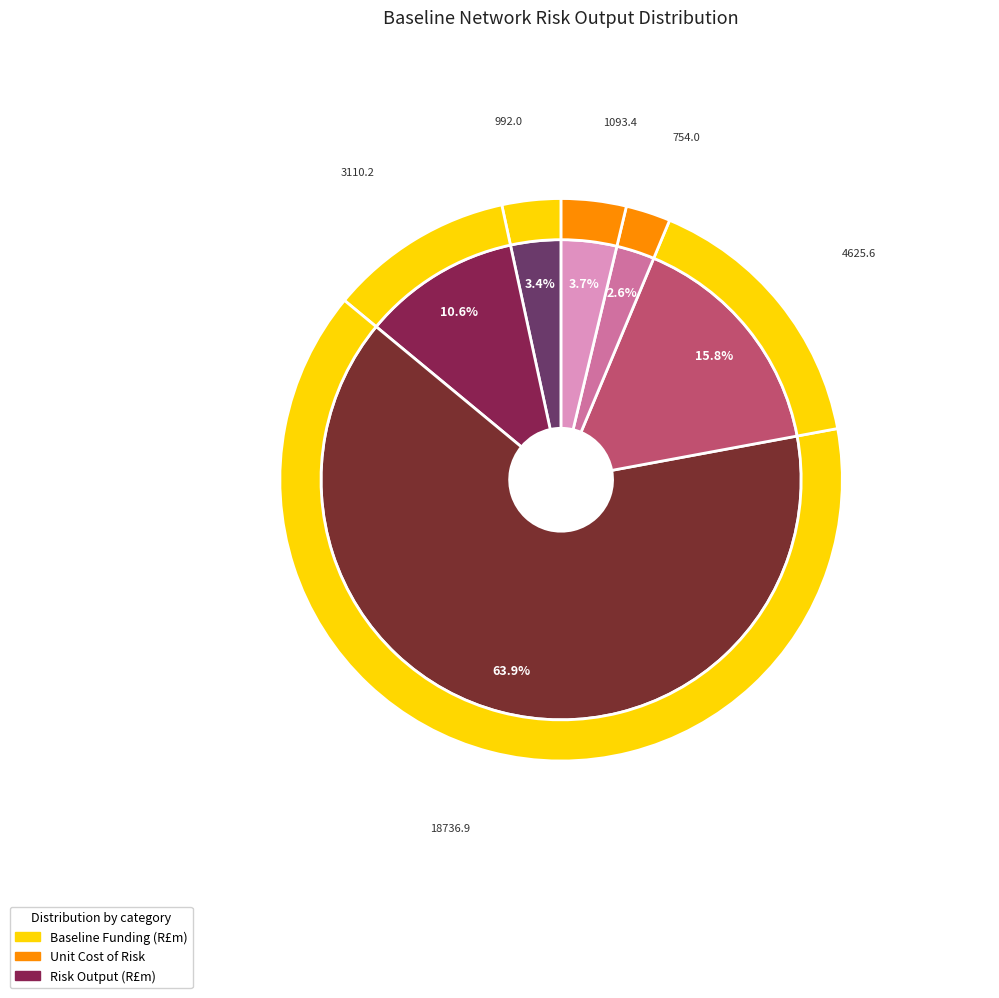

To the nearest percent, what is the difference between the largest and smallest slice percentages?

61%